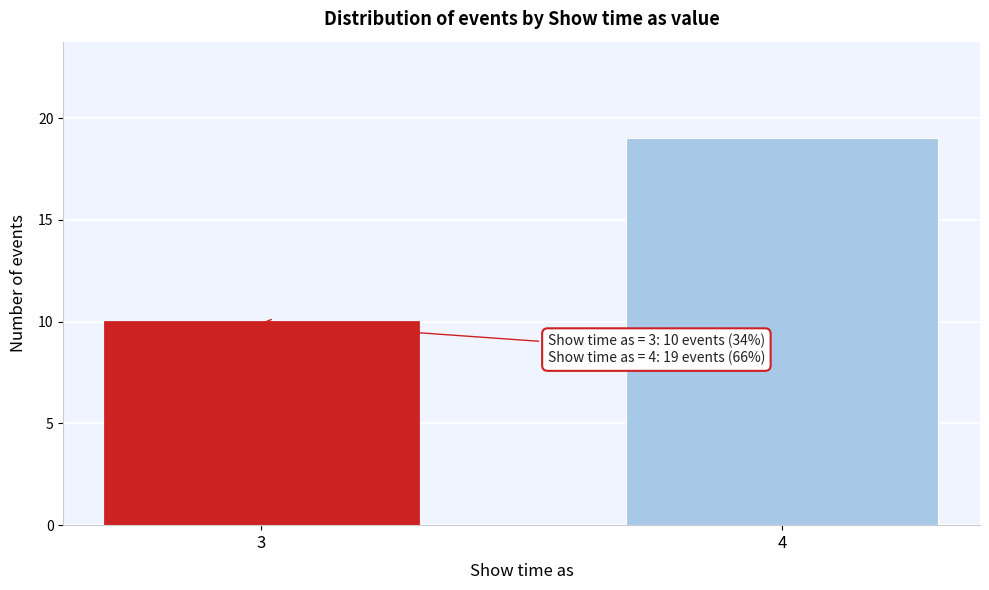

Reading left to right, transcribe all the data shown in this chart.

3=10	4=19